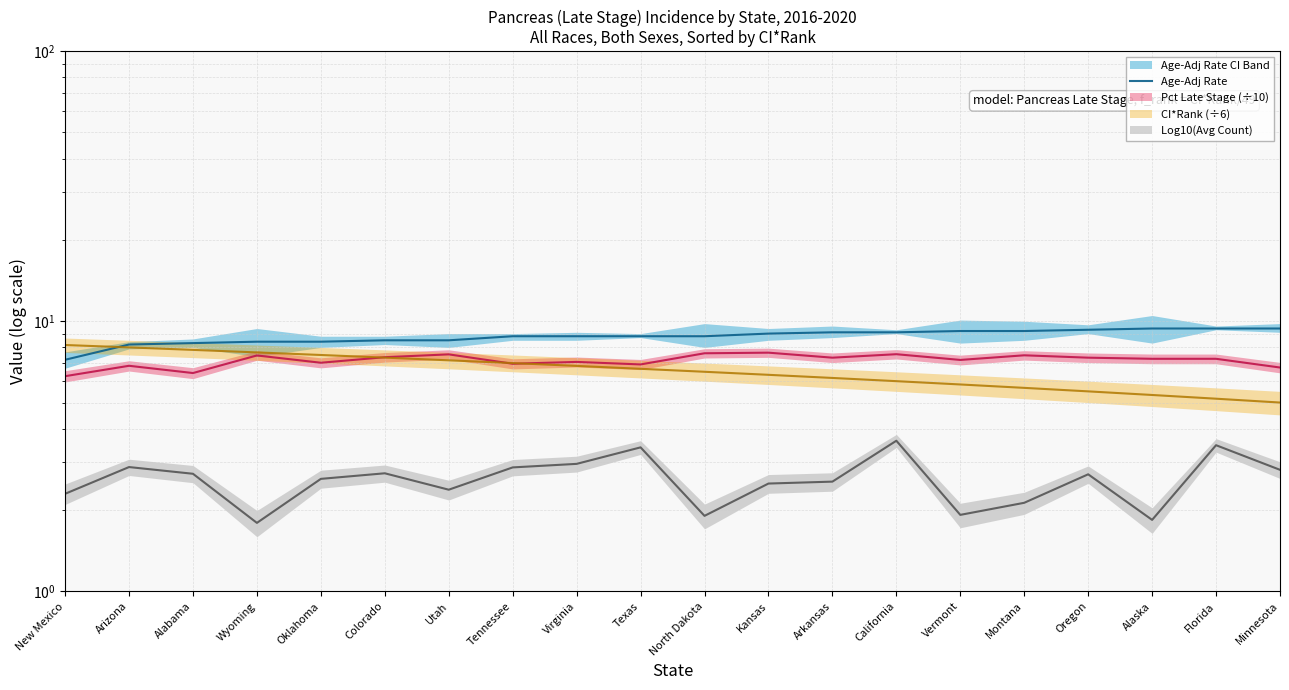

The value at New Mexico is 1.6. True or false?

False